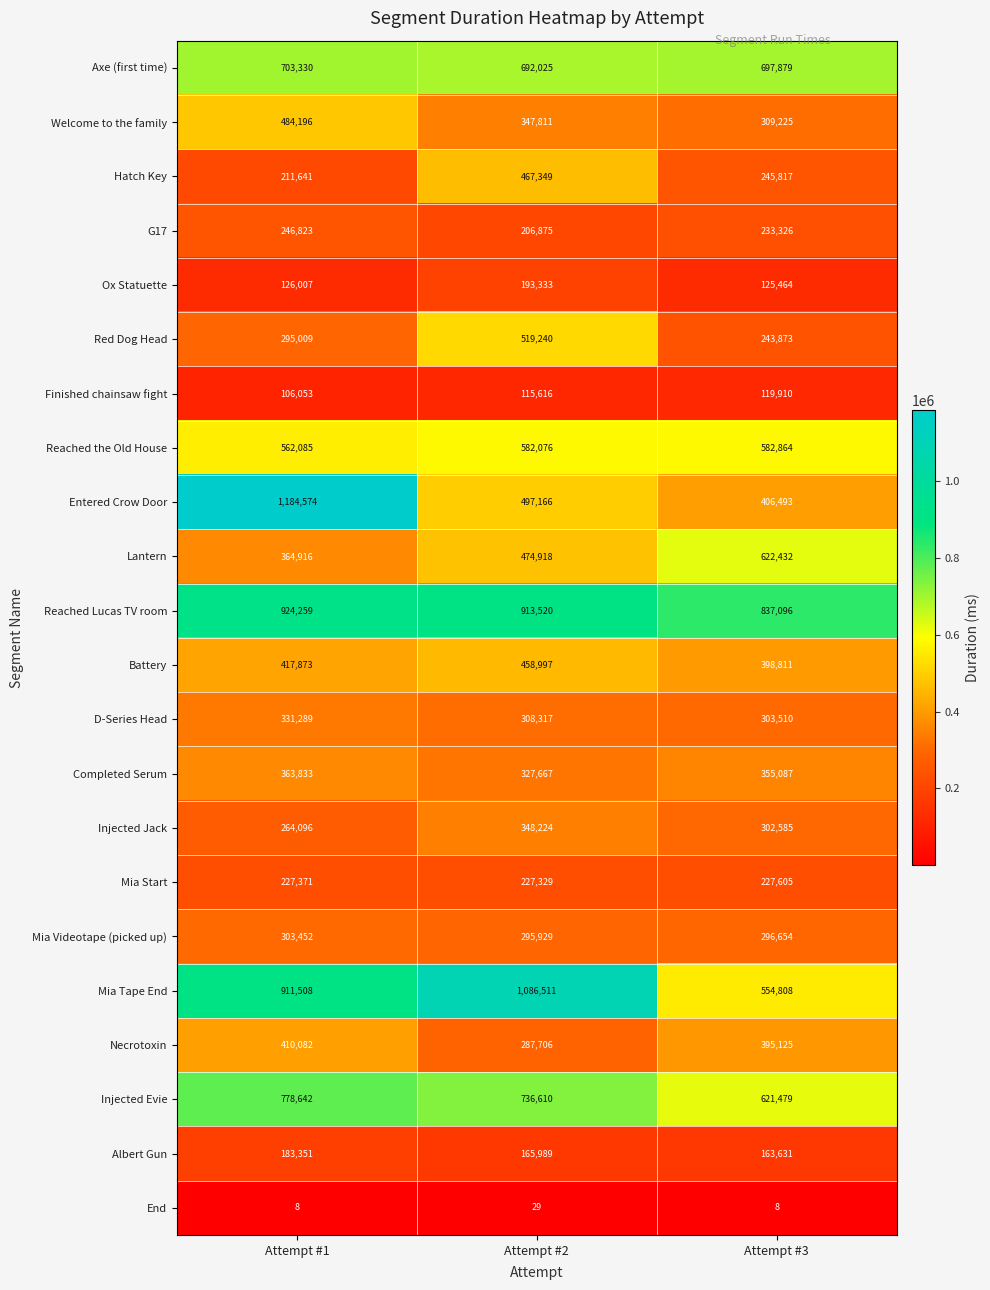

What is the smallest value displayed?

8